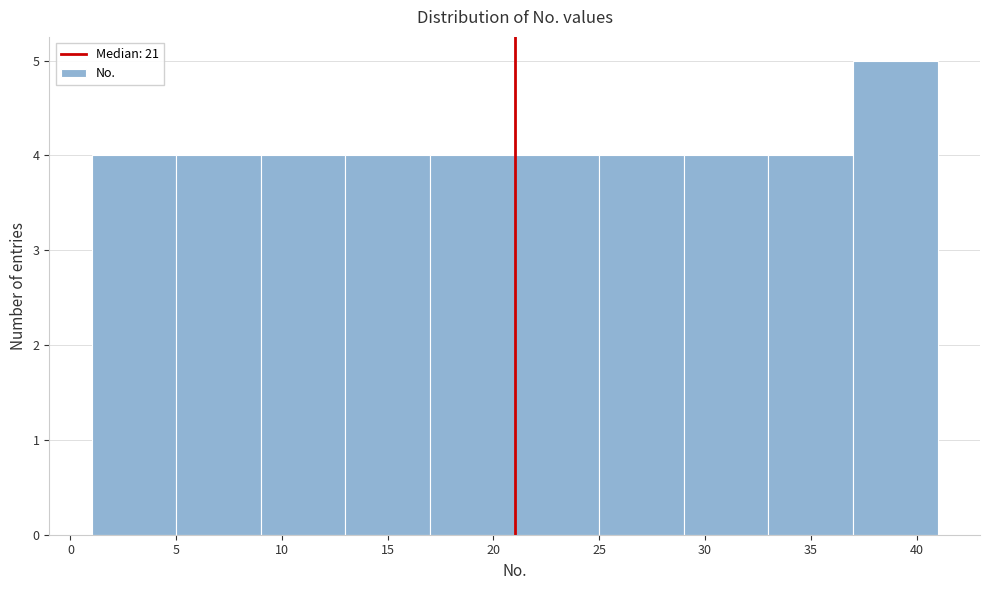

How tall is the bar that spans 5 to 9 on the x-axis? The values are not printed on the chart, so give them approximately, as read against the axis.

4